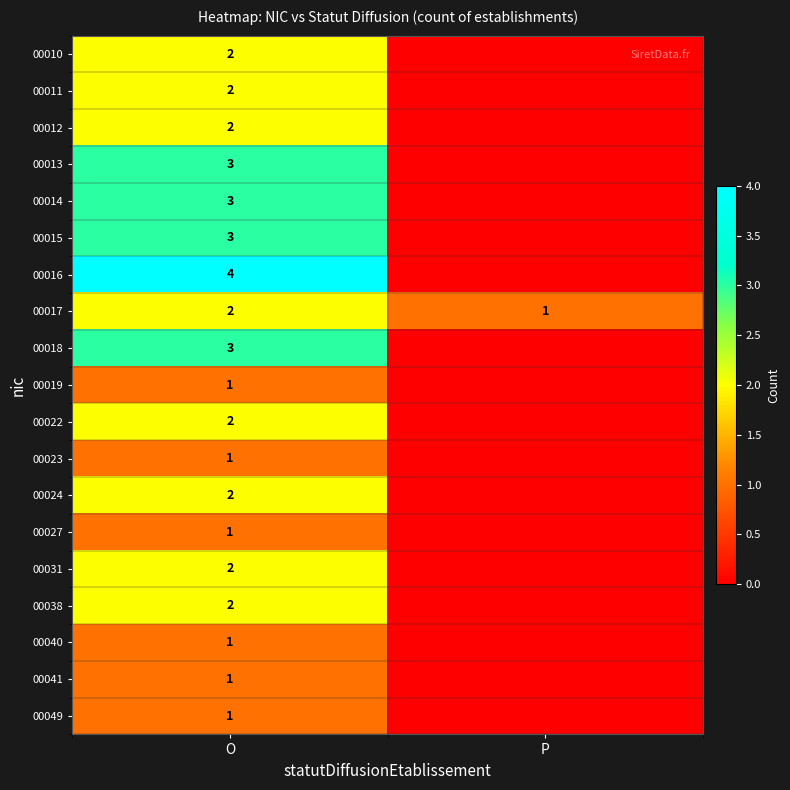

What is the total value across all series at O?

38